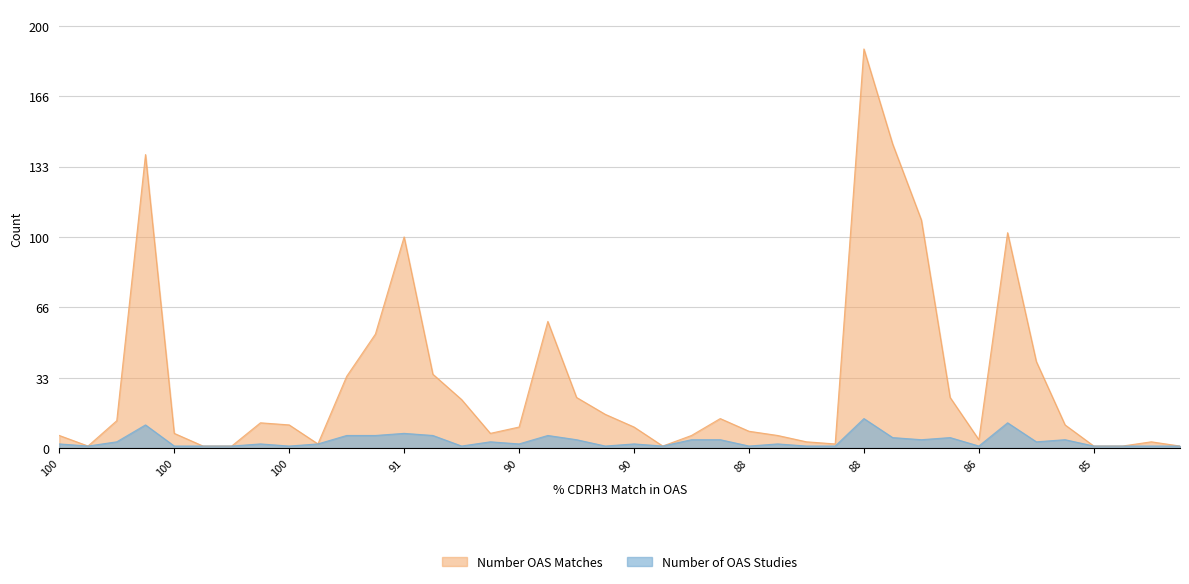

How many categories are shown in the chart?

40